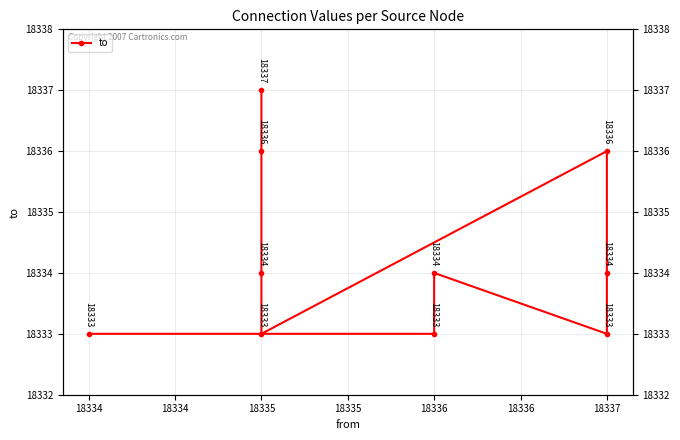

Read the value at 18335.

18336